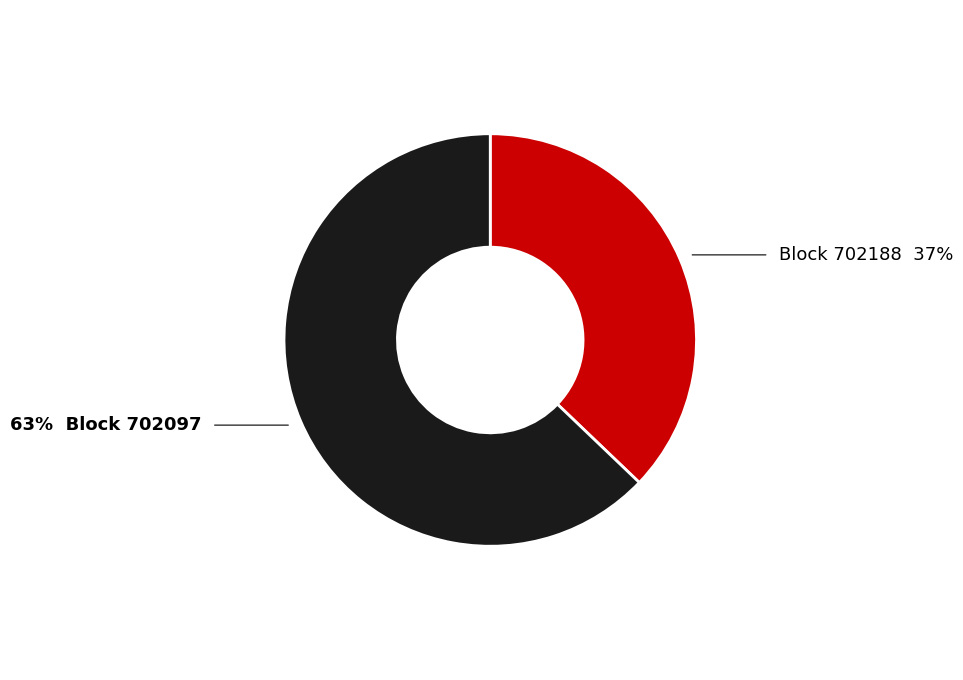

Does any single category account for the majority?

Yes